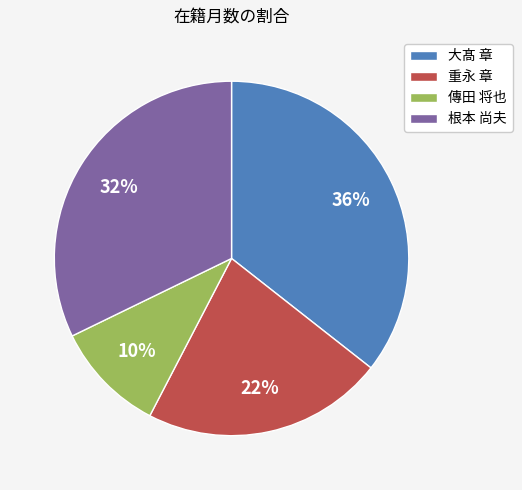

To the nearest percent, what is the average slice percentage?

25%